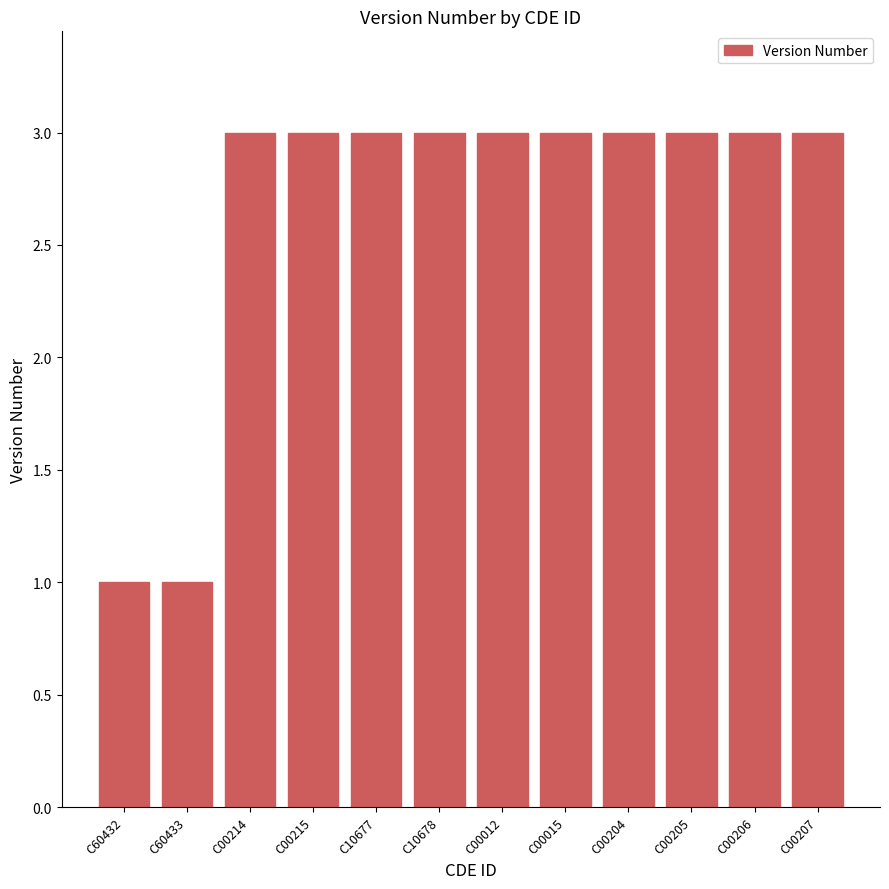

True or false: the data shows 3 at C00204.

True